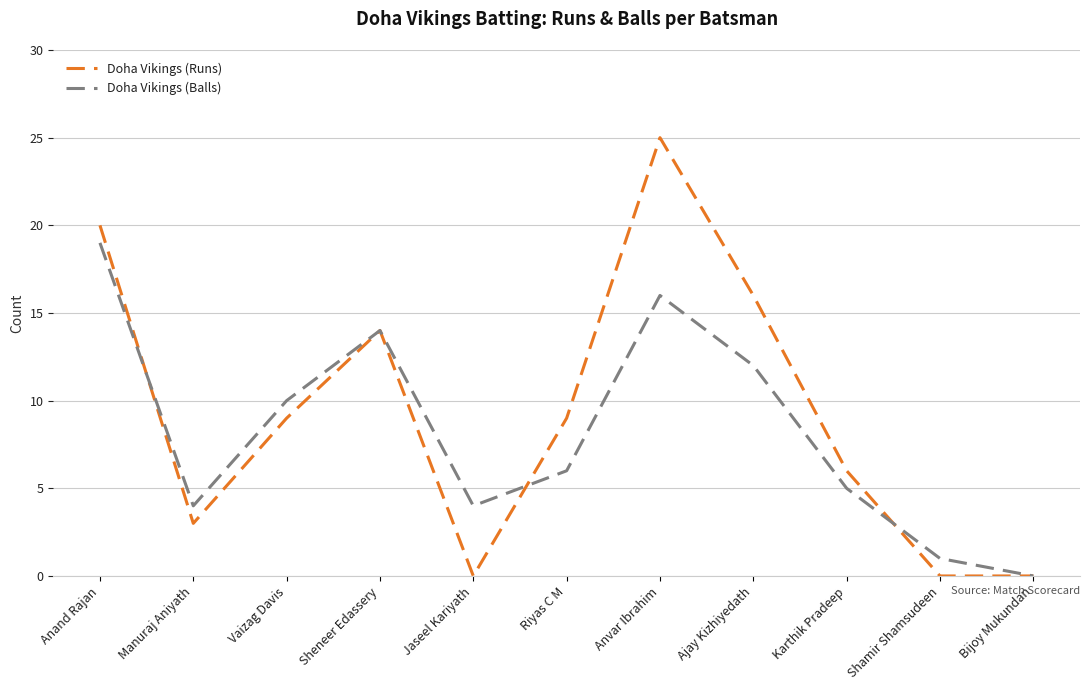

List the series in order of their peak value, lowest first.

Doha Vikings (Balls), Doha Vikings (Runs)